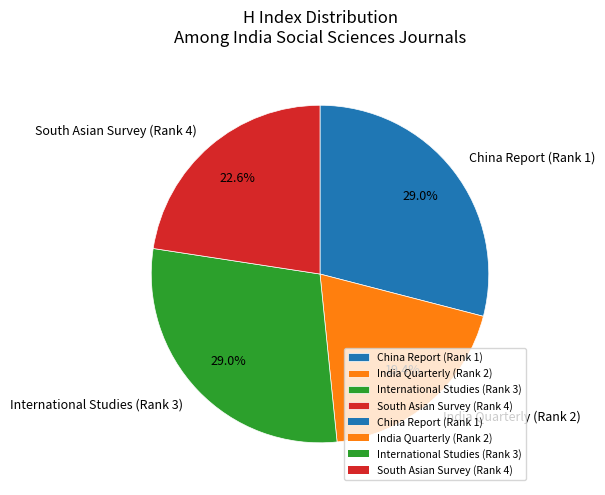

How much of the chart is everything except South Asian Survey (Rank 4)?

77.4%